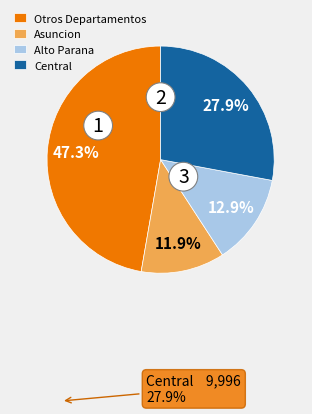

Does any single category account for the majority?

No